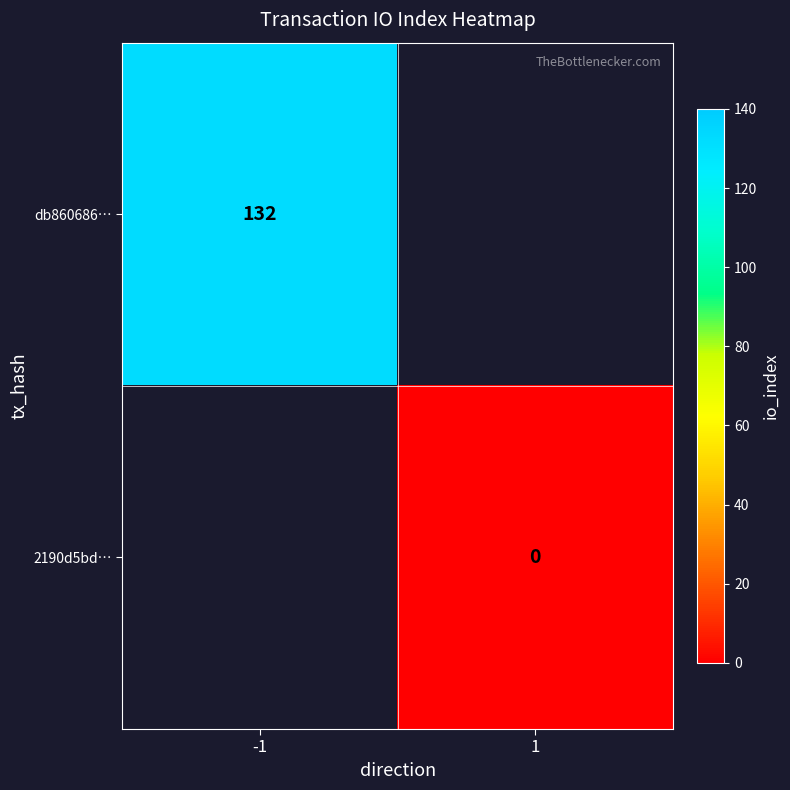

Is it true that db860686… equals 90 at -1?

False